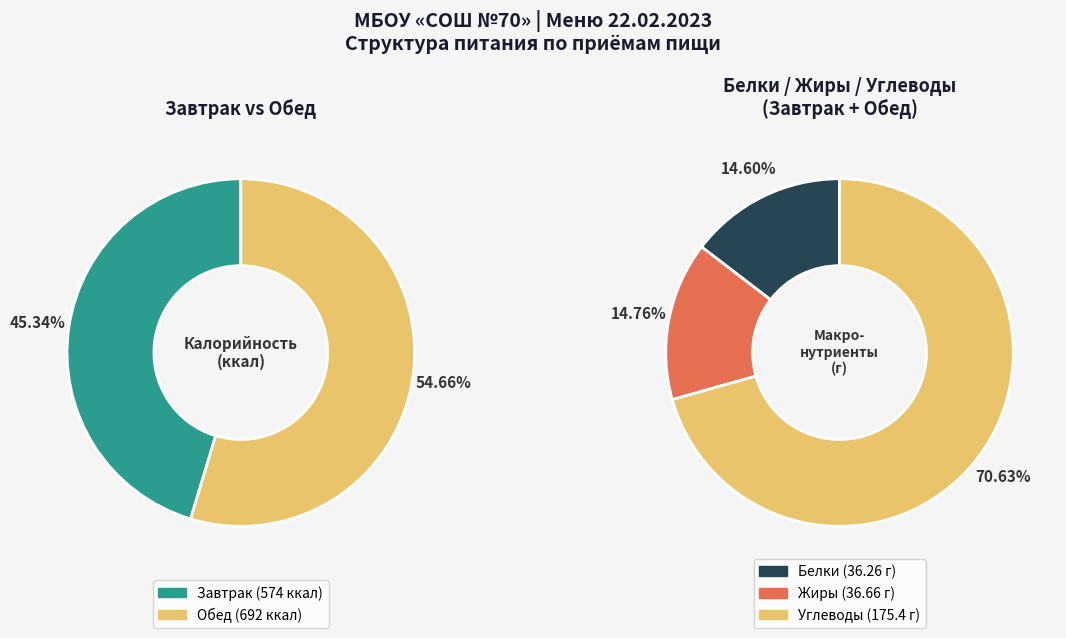

Is Завтрак the majority of the pie?

No